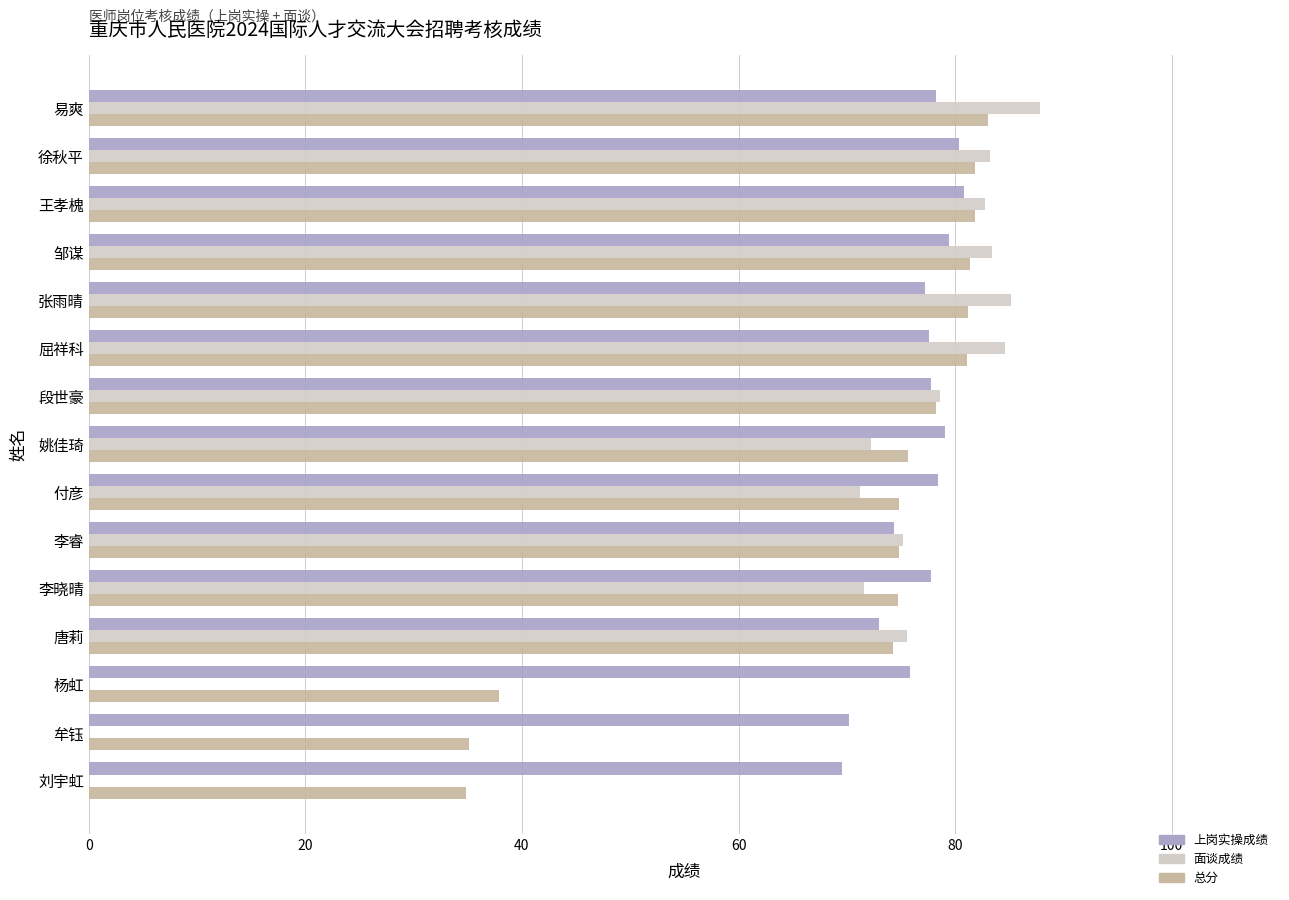

How many data points does each series have?

15